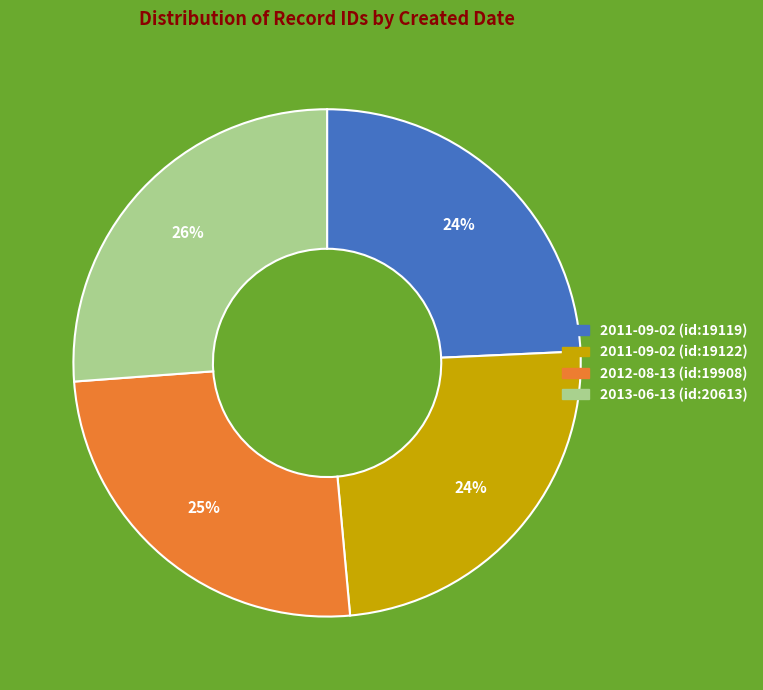

Is there a majority slice in this chart?

No